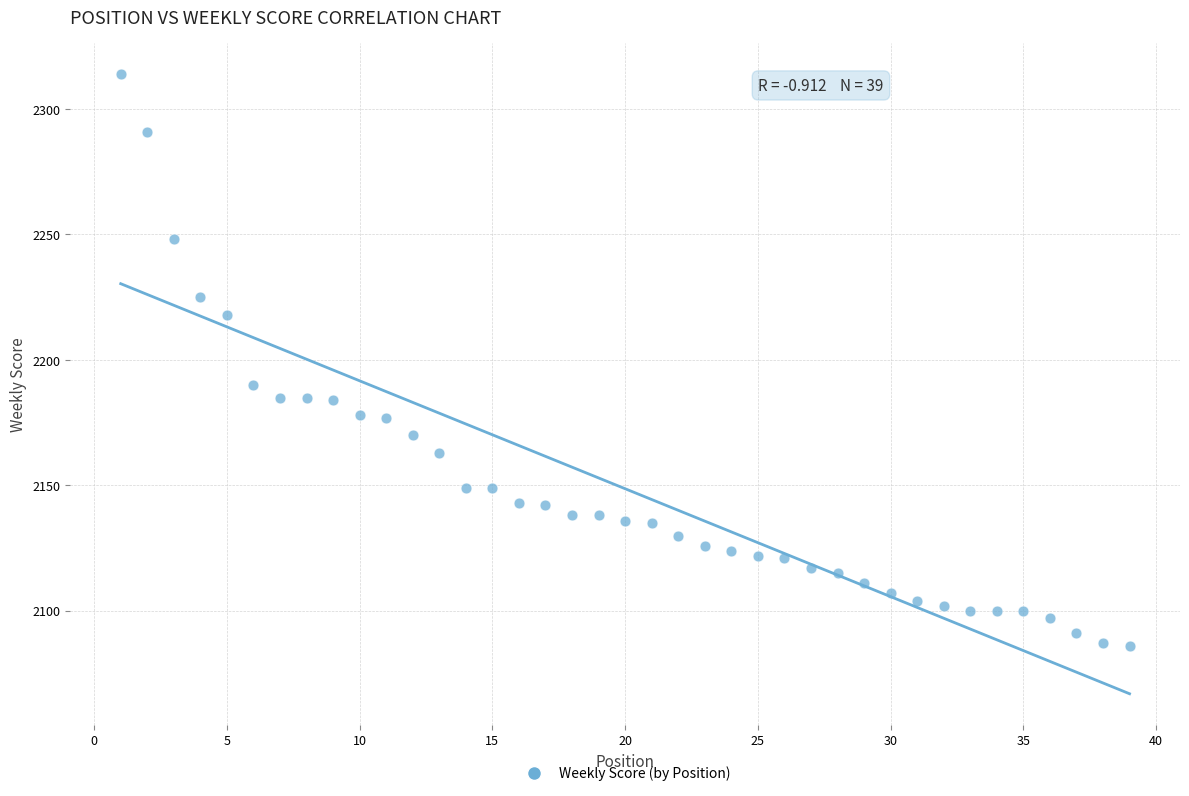

What Y value in the scatter plot is closest to 2200?

2190